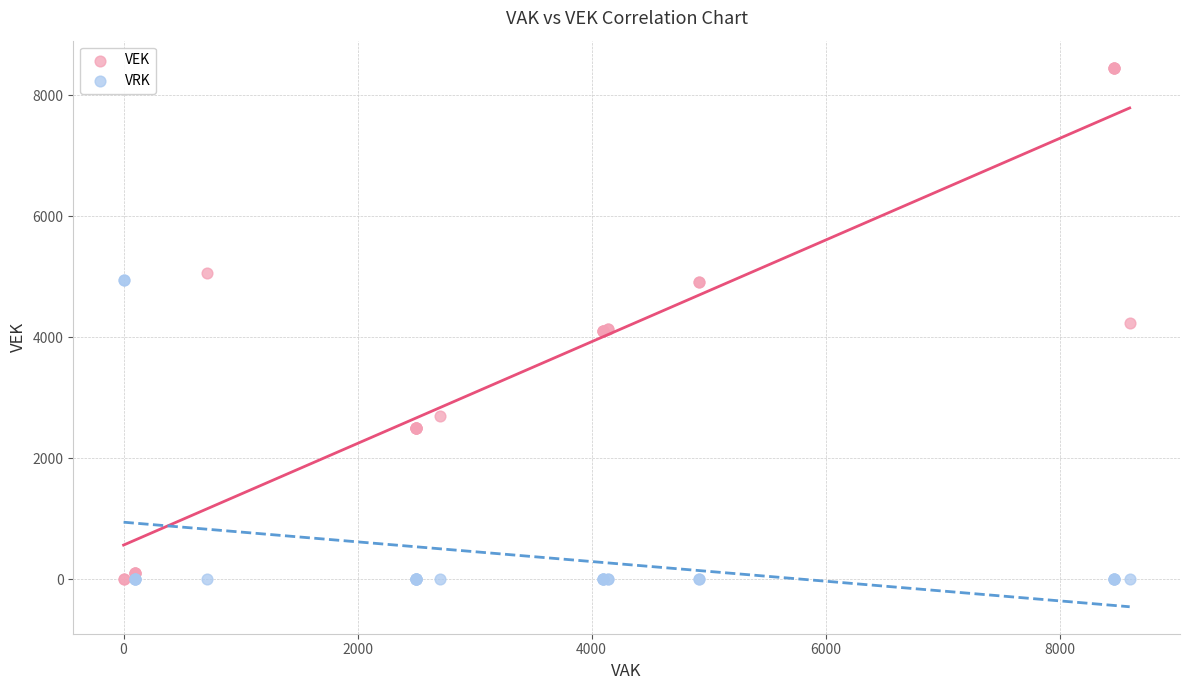

Which series contains the highest Y value?

VEK